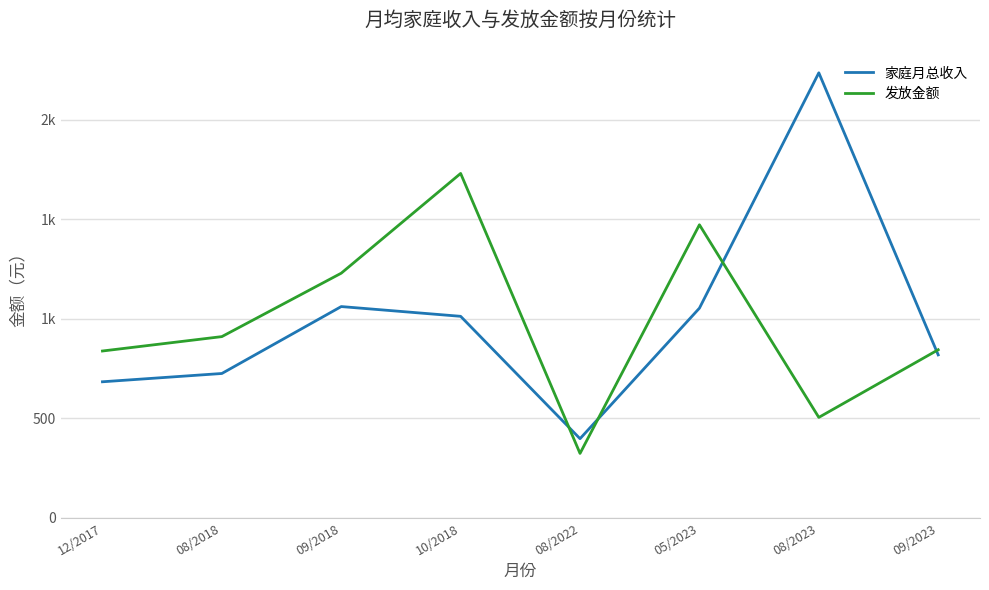

What is the label of the 5th point from the left?

08/2022